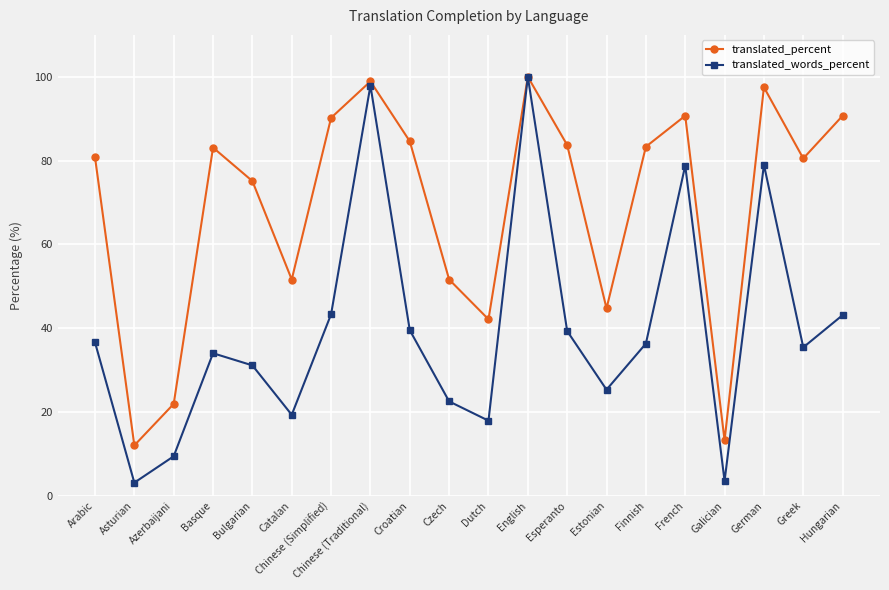

Which series changed the most between Chinese (Traditional) and Esperanto?

translated_words_percent